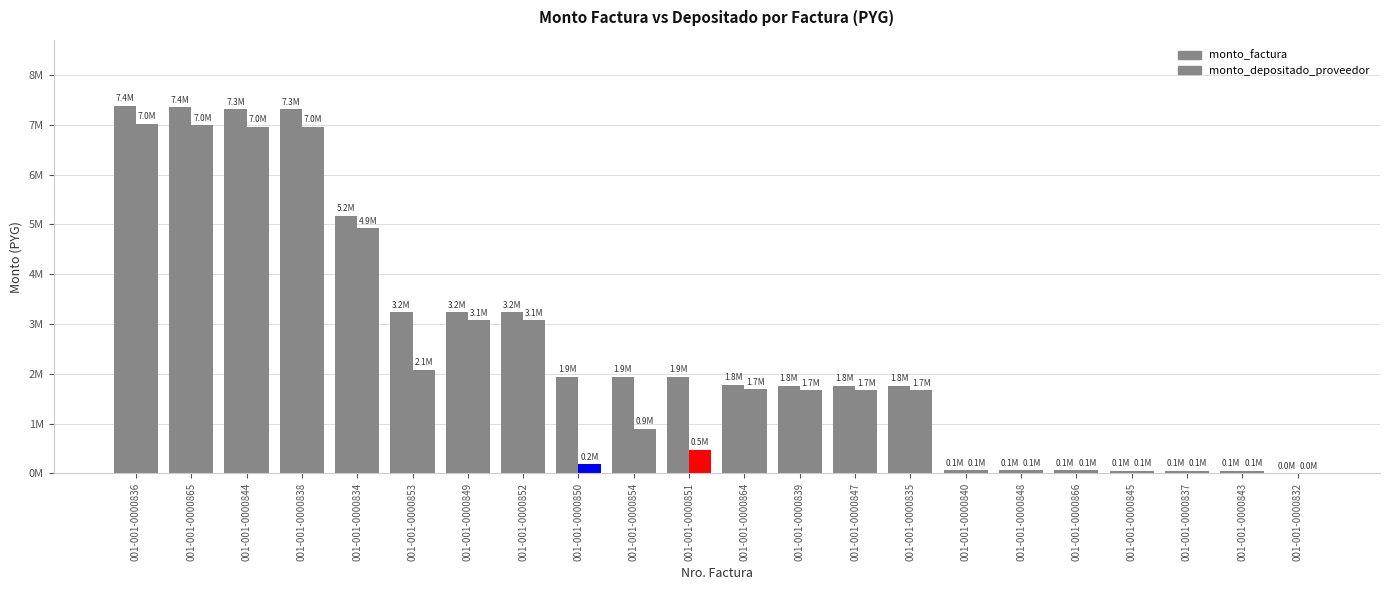

Does the chart contain stacked bars?

No